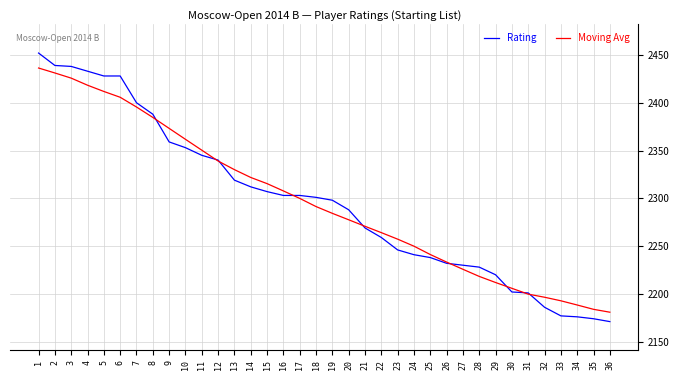

What is the total value across all series at 22?

4523.1